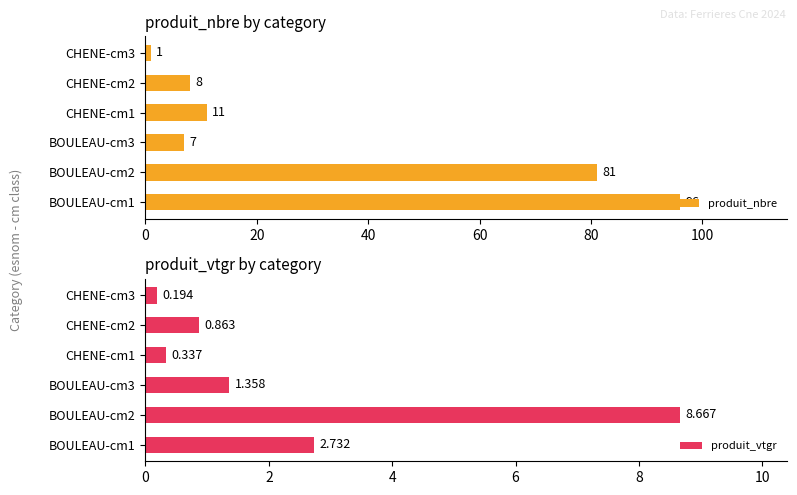

What is the value of the produit_nbre bar at the 4th from the left?

11.0